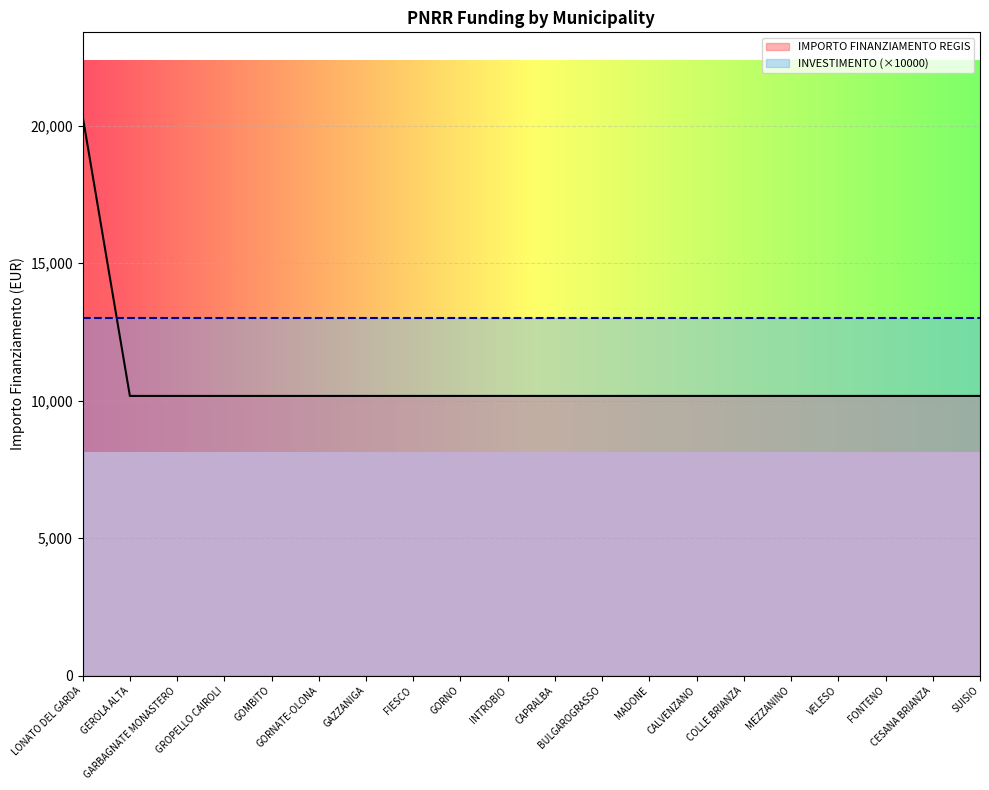

What is the label of the 20th point from the left?

SUISIO